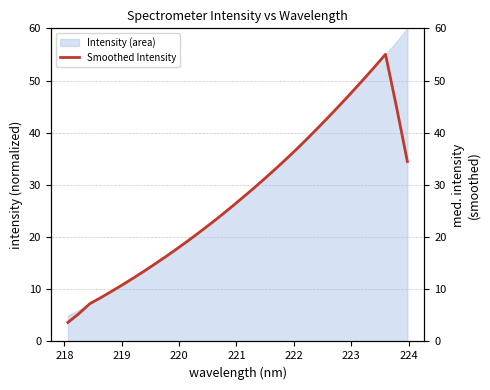

What is the minimum value for Intensity (area)?

5.0